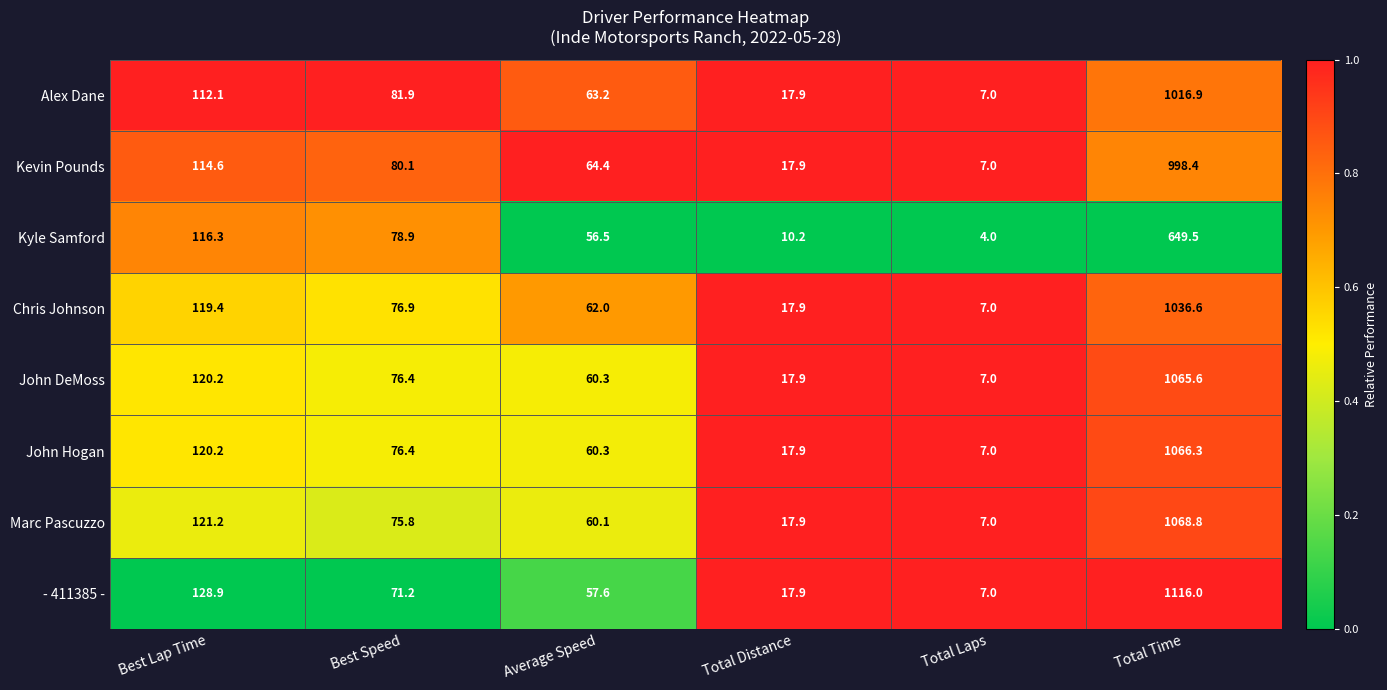

List the labels in order of John Hogan value, largest first.

Total Time, Best Lap Time, Best Speed, Average Speed, Total Distance, Total Laps